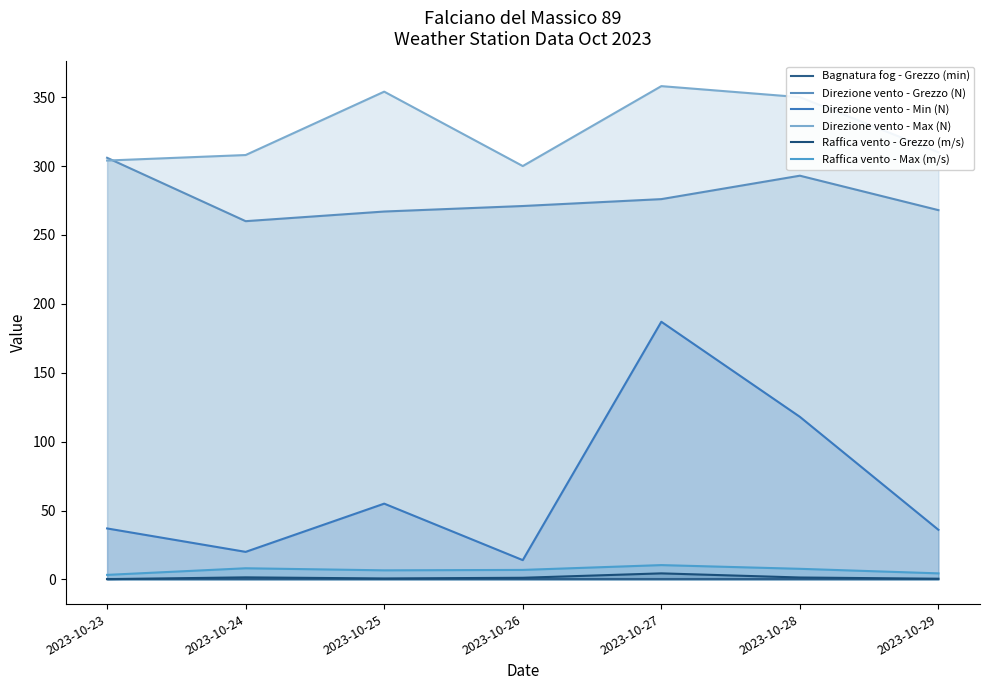

Reading right to left, transcribe all the data shown in this chart.

Bagnatura fog - Grezzo (min): 0.0	0.0	0.0	0.0	0.0	0.0	0.0
Direzione vento - Grezzo (N): 268.0	293.0	276.0	271.0	267.0	260.0	306.0
Direzione vento - Min (N): 36.0	118.0	187.0	14.0	55.0	20.0	37.0
Direzione vento - Max (N): 310.0	350.0	358.0	300.0	354.0	308.0	304.0
Raffica vento - Grezzo (m/s): 0.5	1.4	4.4	1.2	0.7	1.5	0.2
Raffica vento - Max (m/s): 4.4	7.7	10.4	6.9	6.6	8.1	3.3